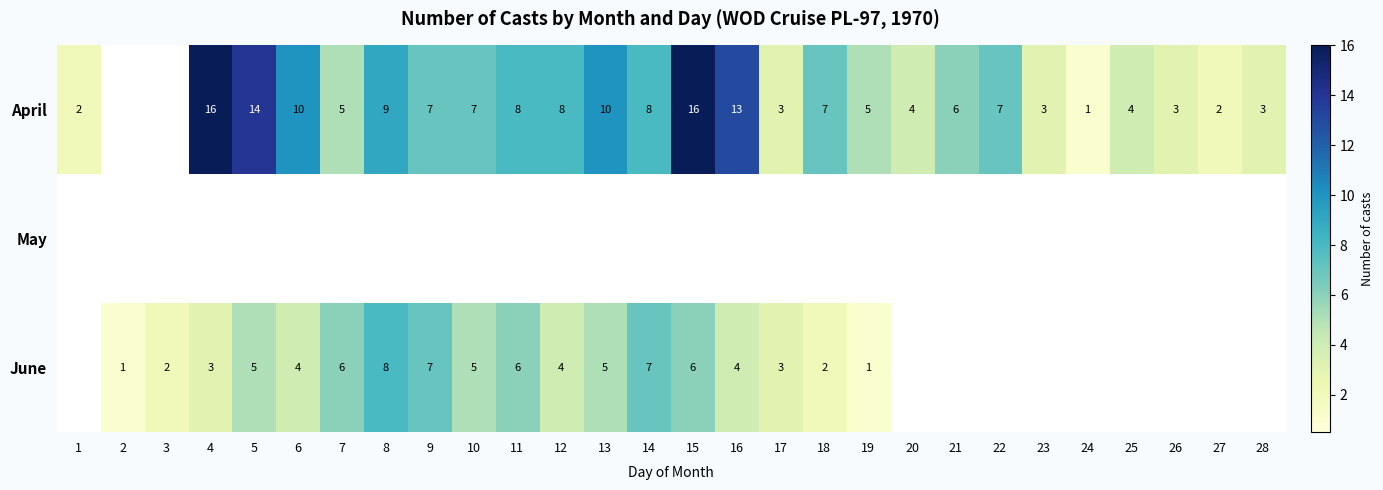

Is it true that April equals 10 at 13?

True